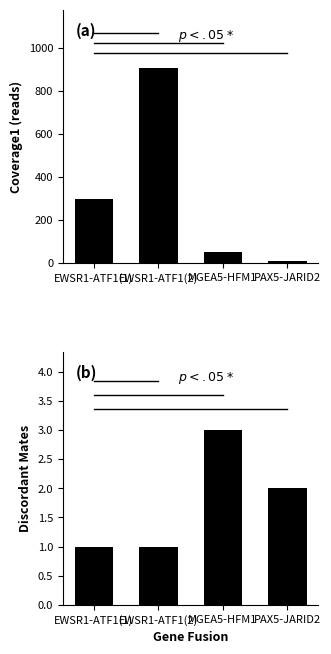

Reading left to right, list all the values displayed in this chart.

coverage1: 299	905	53	9
discordant_mates: 1	1	3	2